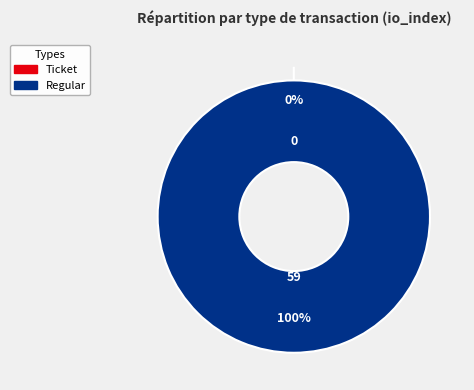

How many segments does this pie chart have?

2